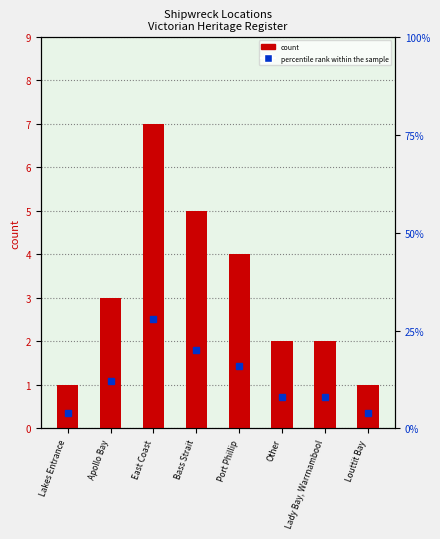

Which series changed the most between East Coast and Other?

percentile rank within the sample